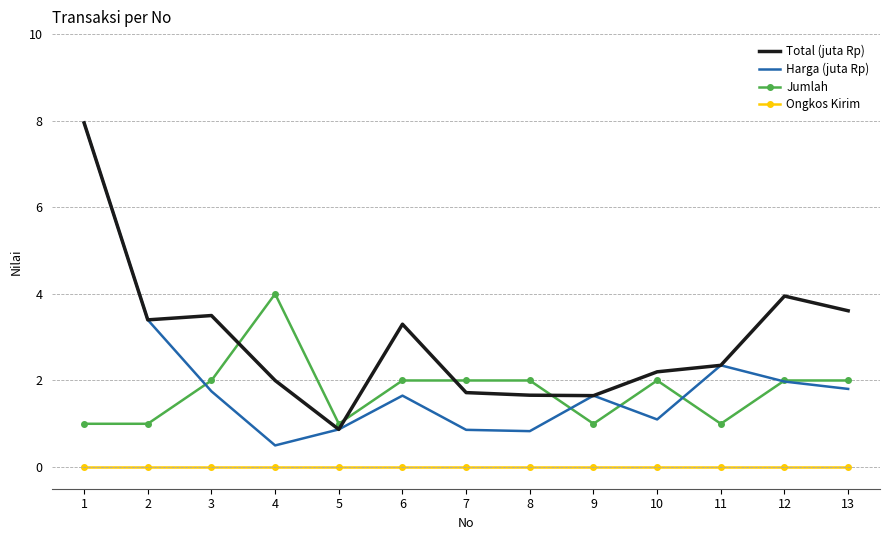

The Jumlah series shows 2.8 at 10. True or false?

False